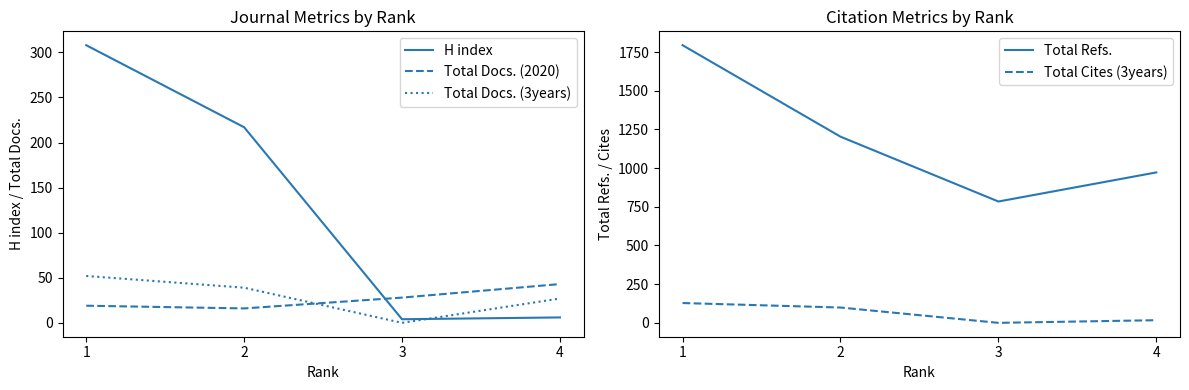

What value does the H index series have at 2?

217